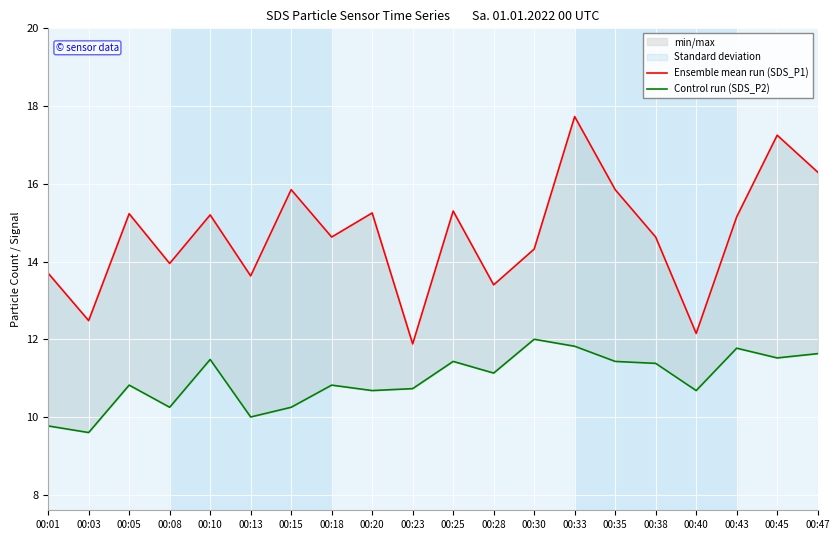

At which category does the chart reach its minimum across all series?

00:03